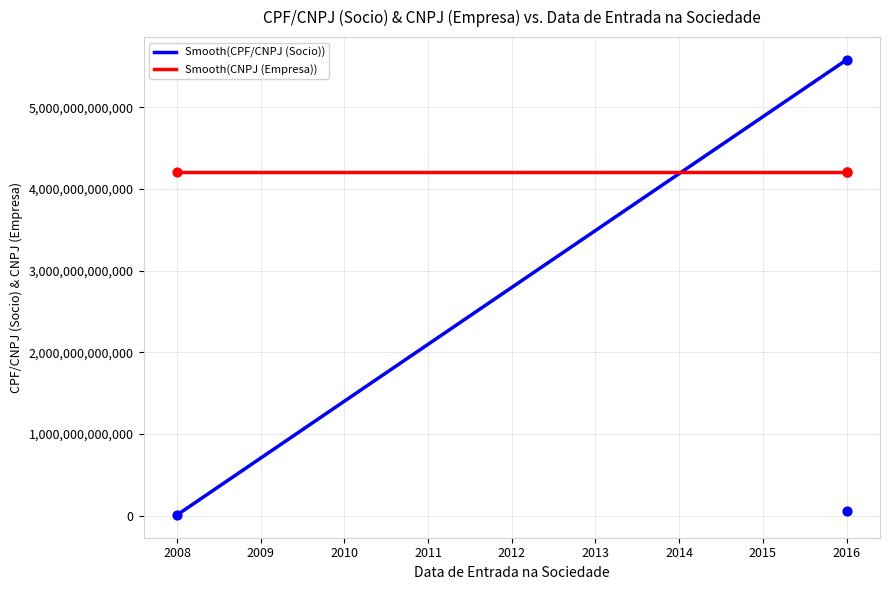

What is the ratio of the value at 2016 to the value at 2008?

536.8